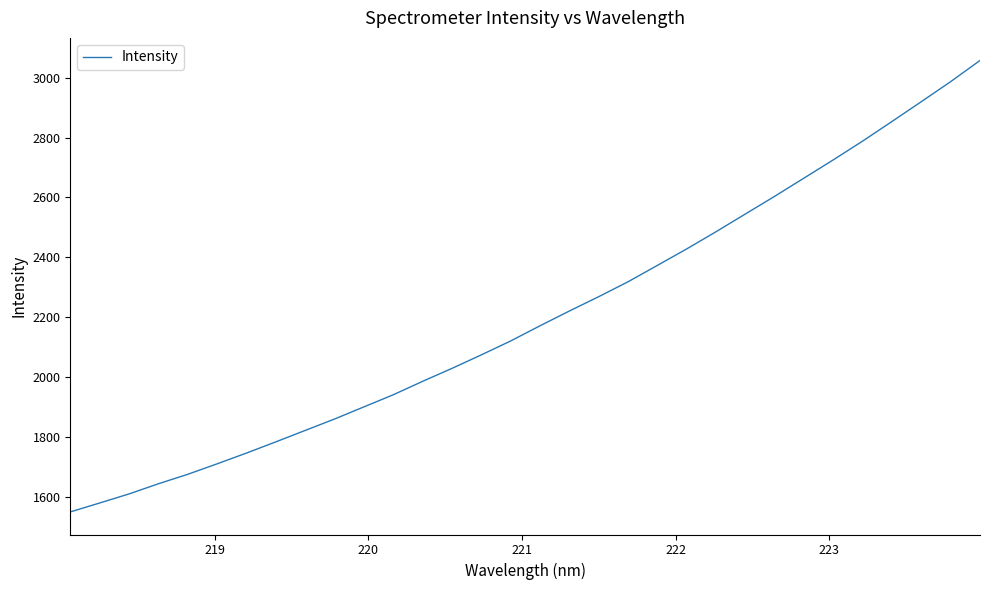

Does the chart display data point markers on the line(s)?

No